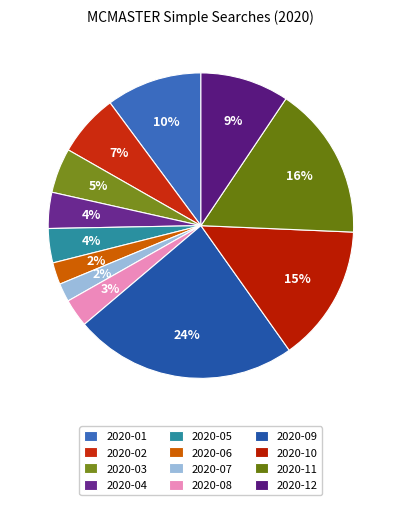

Do 2020-03 and 2020-07 together represent more than half of the pie?

No